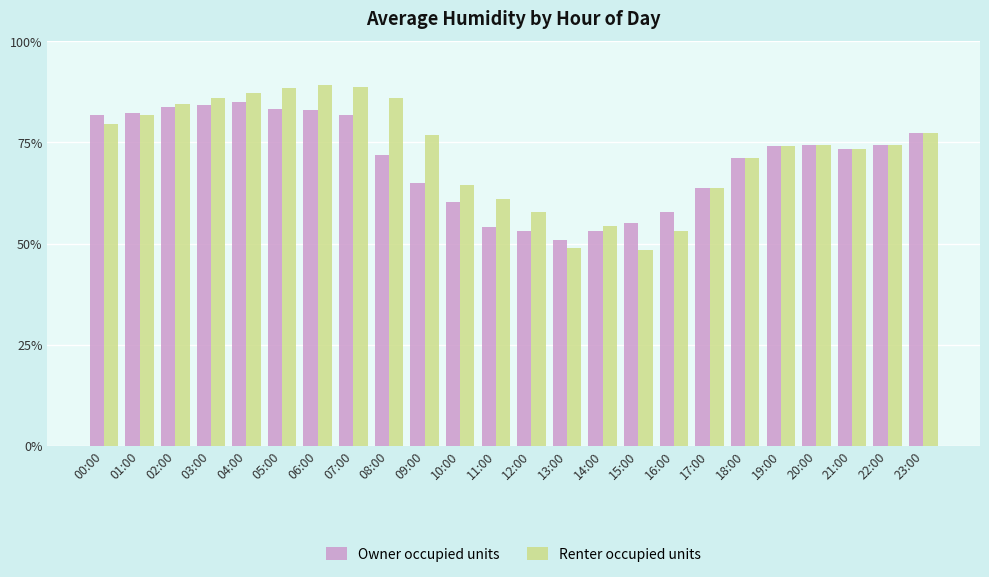

Rank the series by their maximum value, from lowest to highest.

Owner occupied units, Renter occupied units